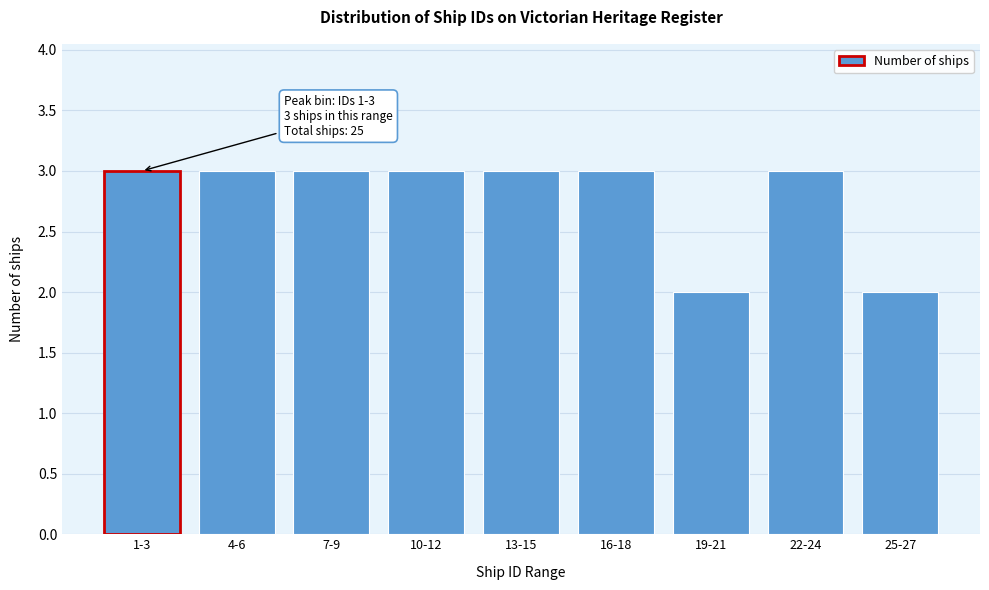

Reading left to right, what are all the values shown in this chart?

3	3	3	3	3	3	2	3	2